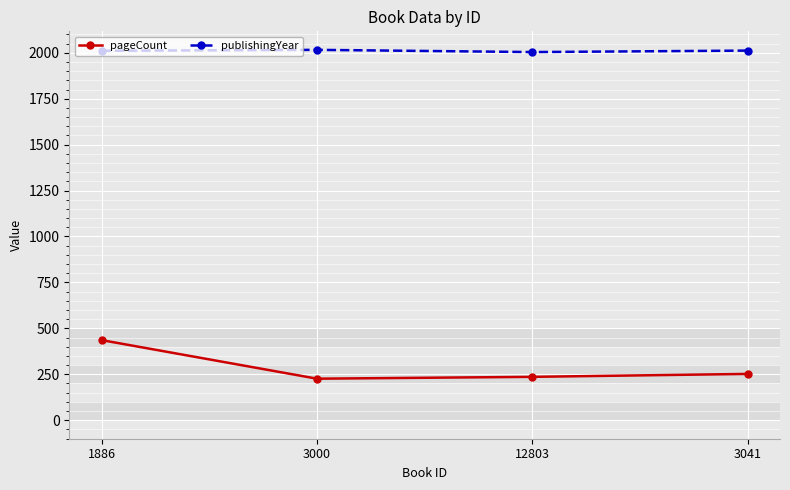

What position from the left is 3041?

4